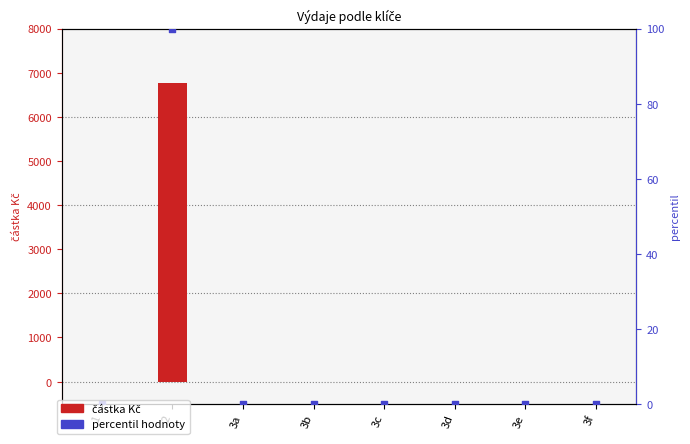

Which series has the largest Y range (max minus min)?

částka Kč